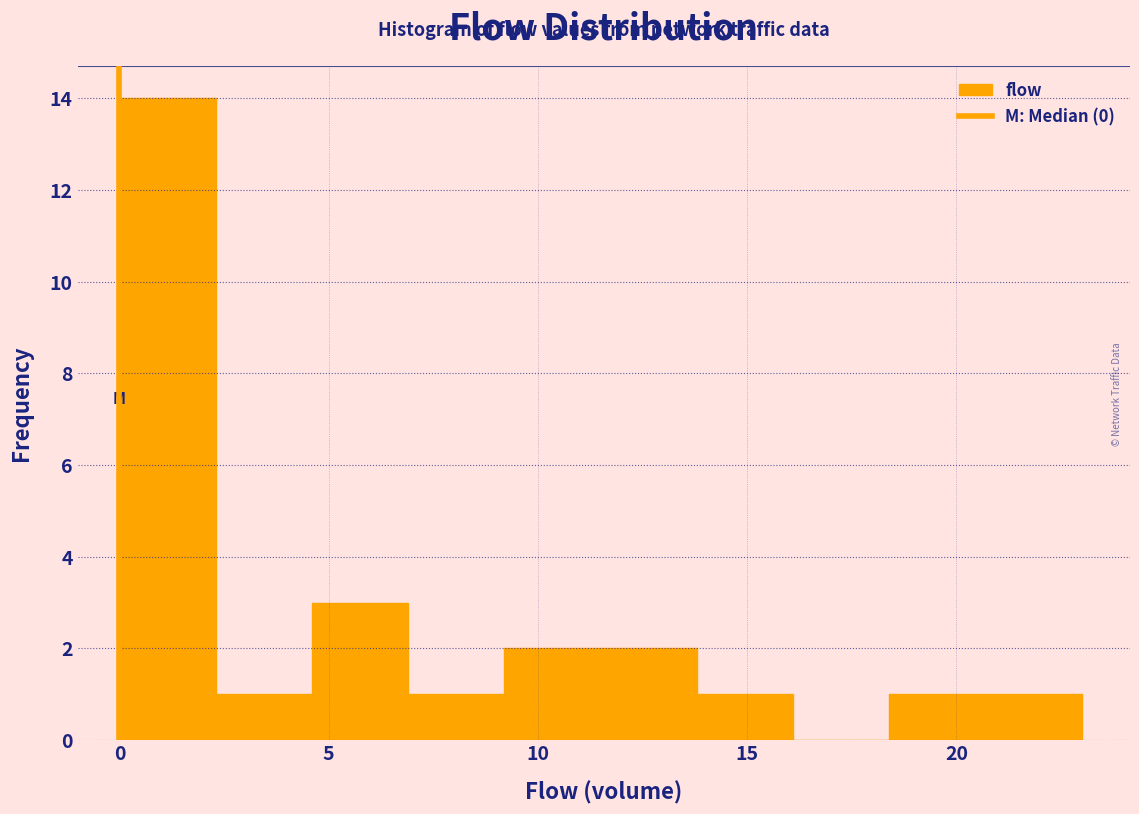

Over which range of the x-axis is the bar tallest?

0.0 to 2.3